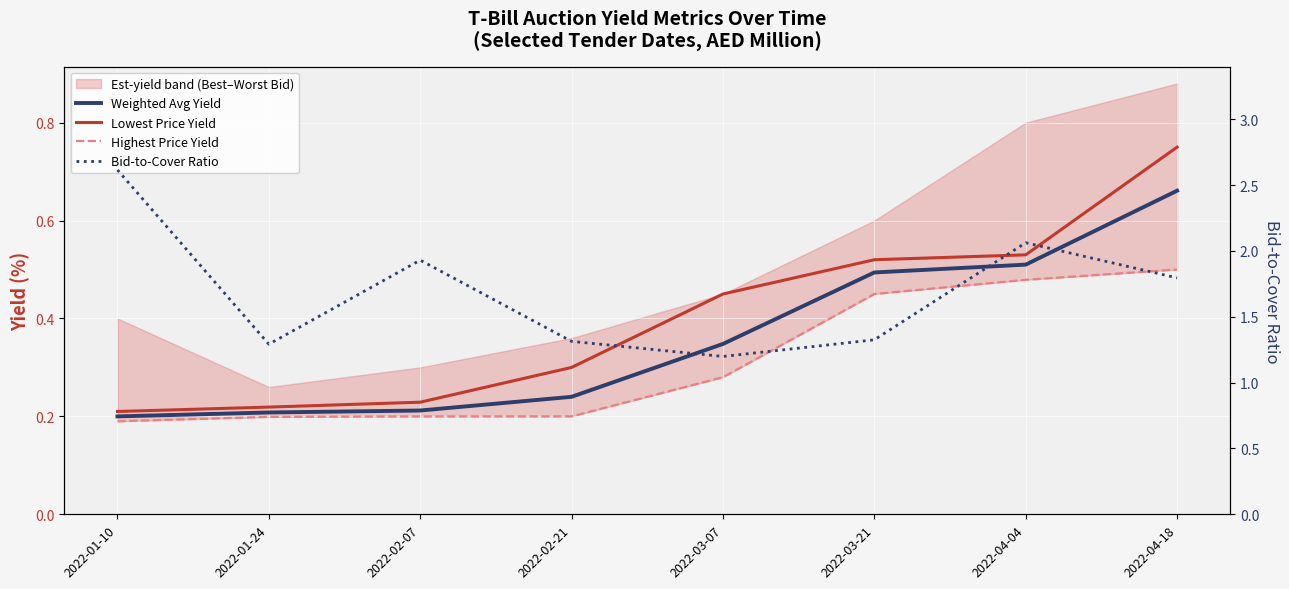

Reading left to right, what are all the values shown in this chart?

Weighted Avg Yield: 0.2	0.2	0.2	0.2	0.3	0.5	0.5	0.7
Lowest Price Yield: 0.2	0.2	0.2	0.3	0.5	0.5	0.5	0.7
Highest Price Yield: 0.2	0.2	0.2	0.2	0.3	0.5	0.5	0.5
Bid-to-Cover Ratio: 2.6	1.3	1.9	1.3	1.2	1.3	2.1	1.8